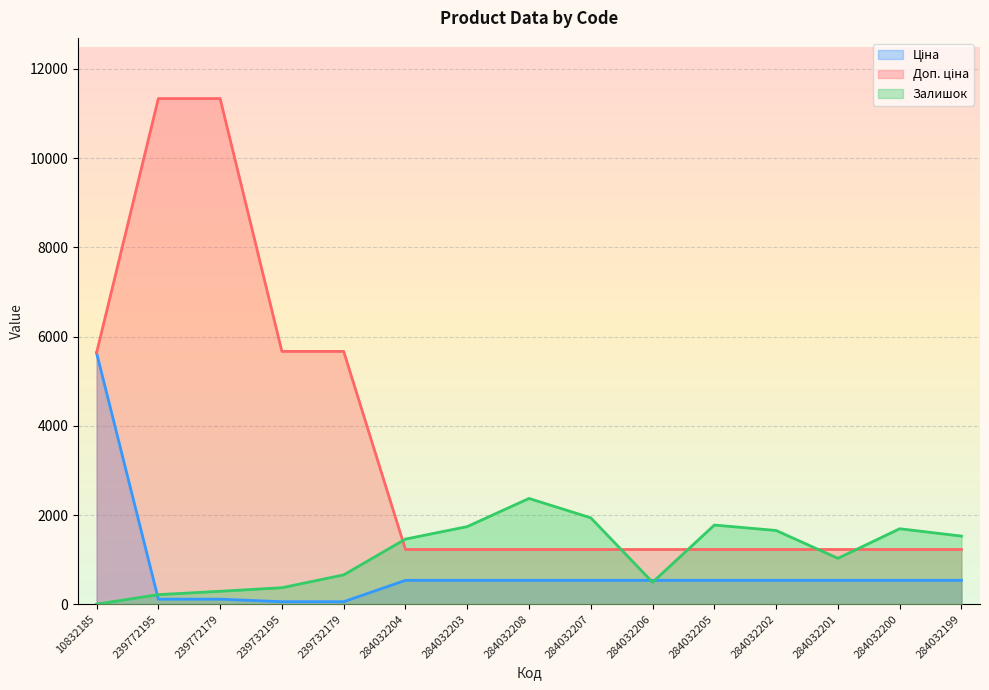

Which series has the largest range (max minus min)?

Доп. ціна